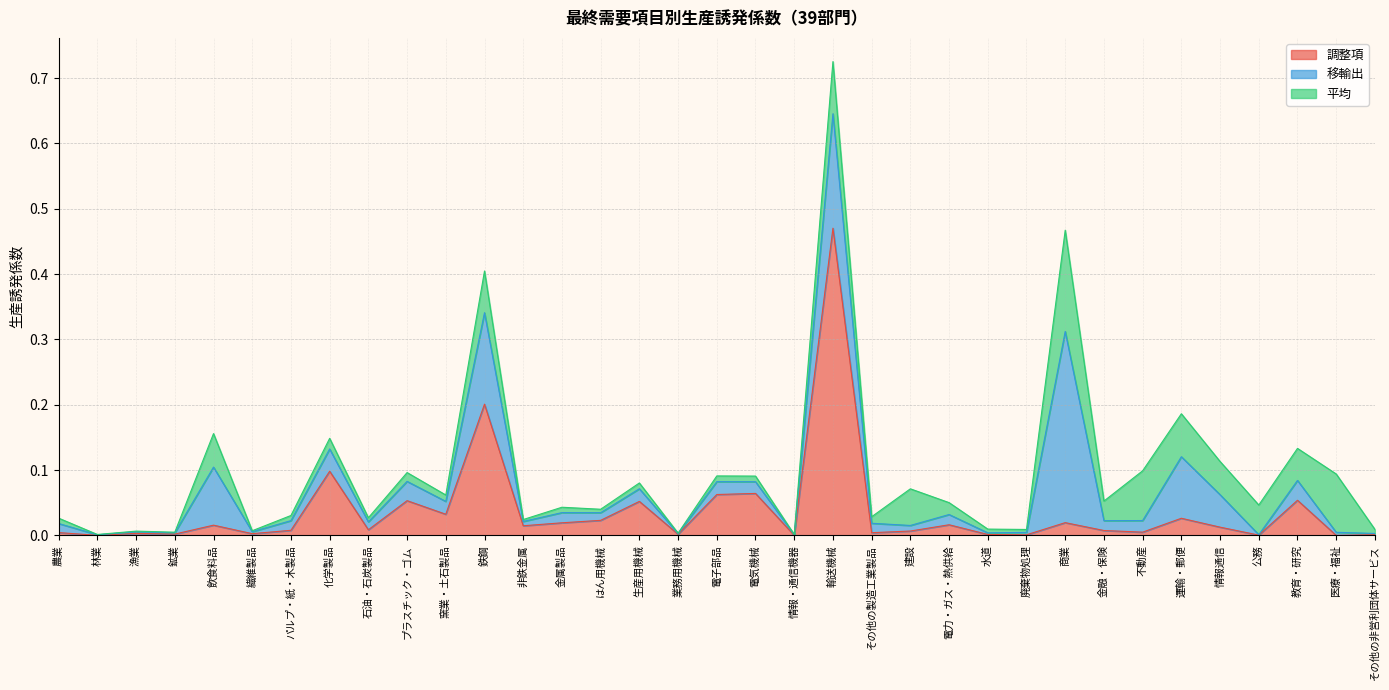

What is the sum of all 平均 values?

1.0